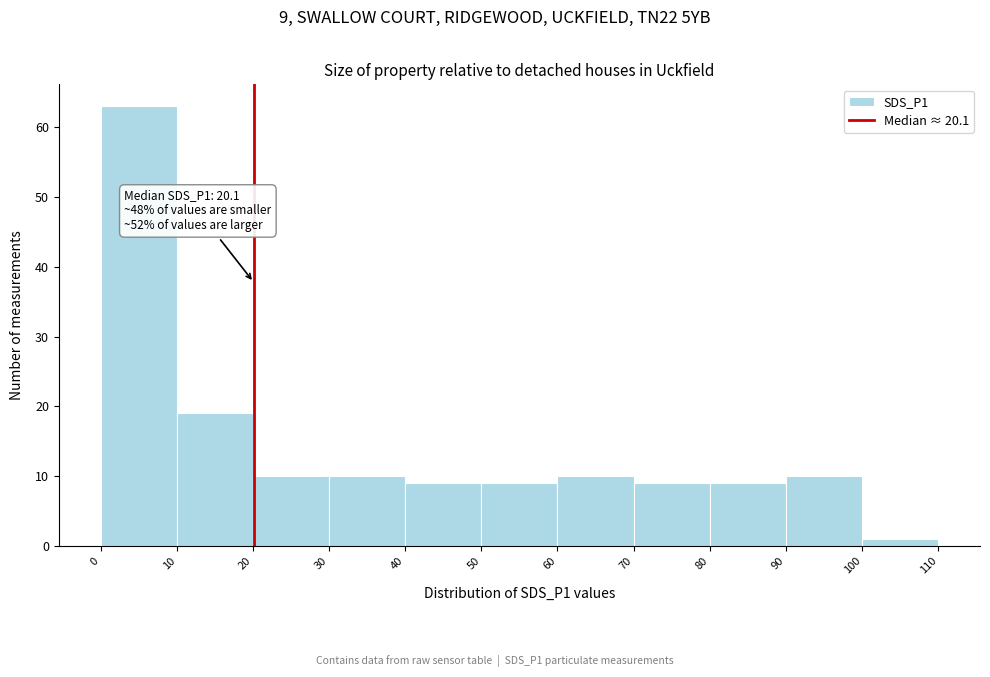

Which range on the x-axis has the tallest bar?

0 to 10